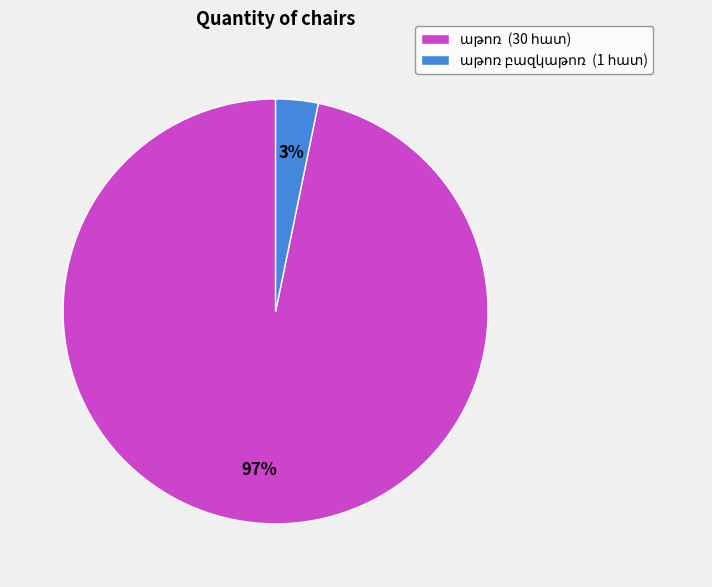

Is there a majority slice in this chart?

Yes